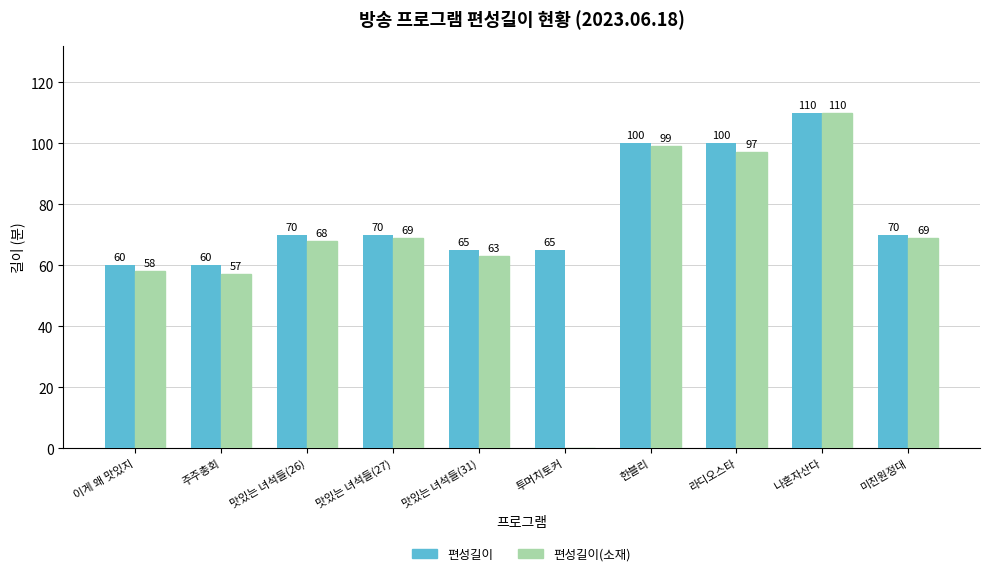

Is it true that 편성길이(소재) equals 97 at 라디오스타?

True